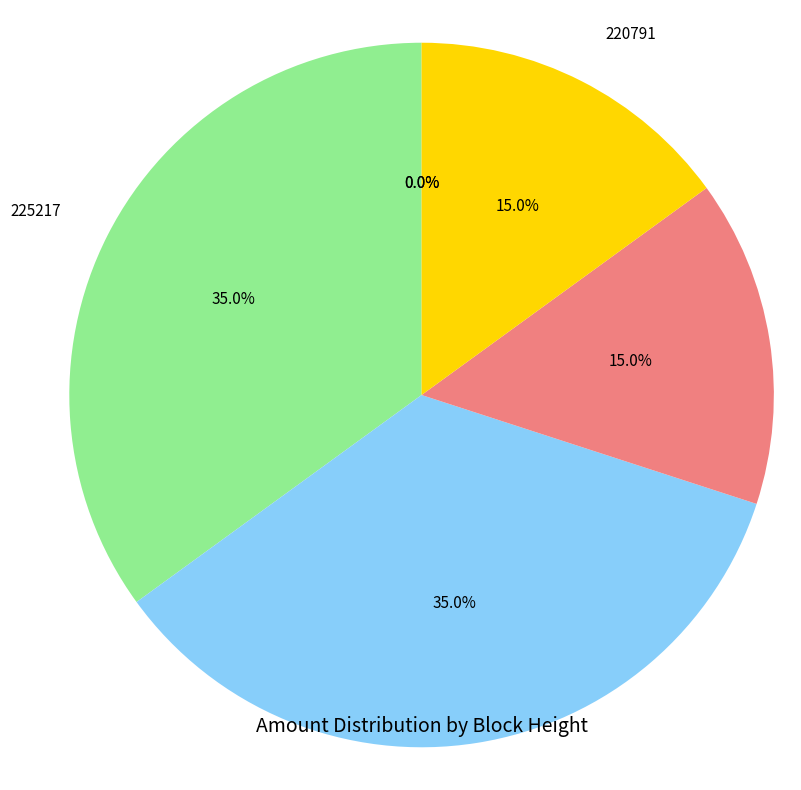

Is there a majority slice in this chart?

No